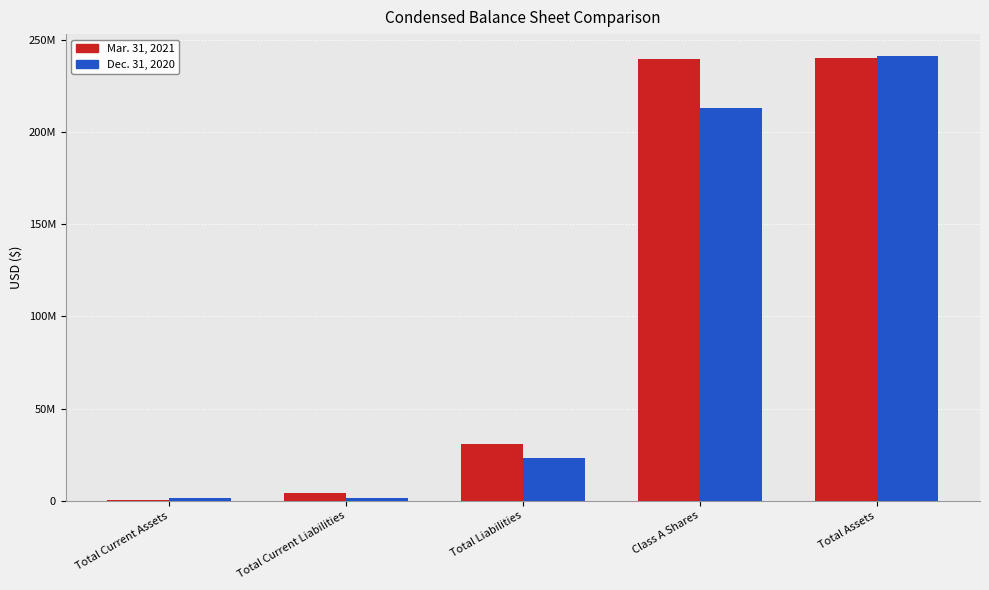

Are the bars grouped side by side (vs. stacked)?

Yes